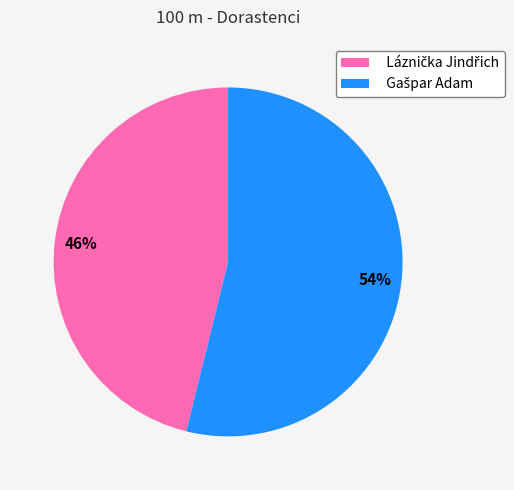

Is there any slice that represents more than half of the pie?

Yes